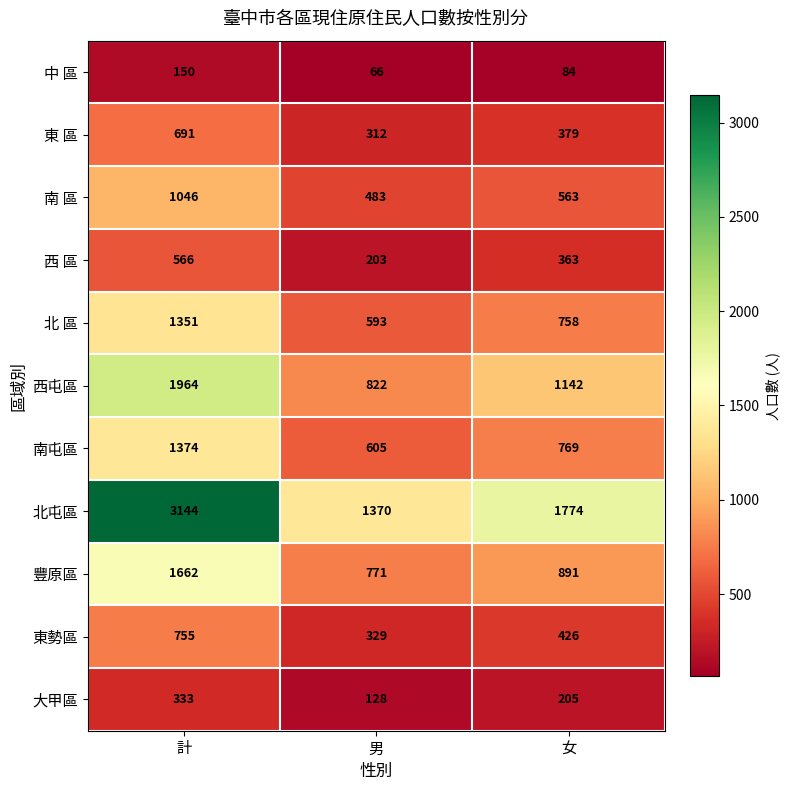

Count the 大甲區 values in the range 128 to 333.

3